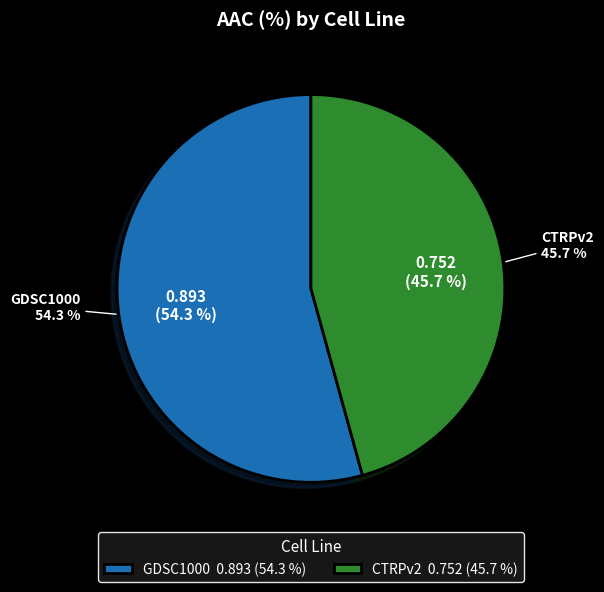

To the nearest percent, what percentage of the pie is CTRPv2?

46%